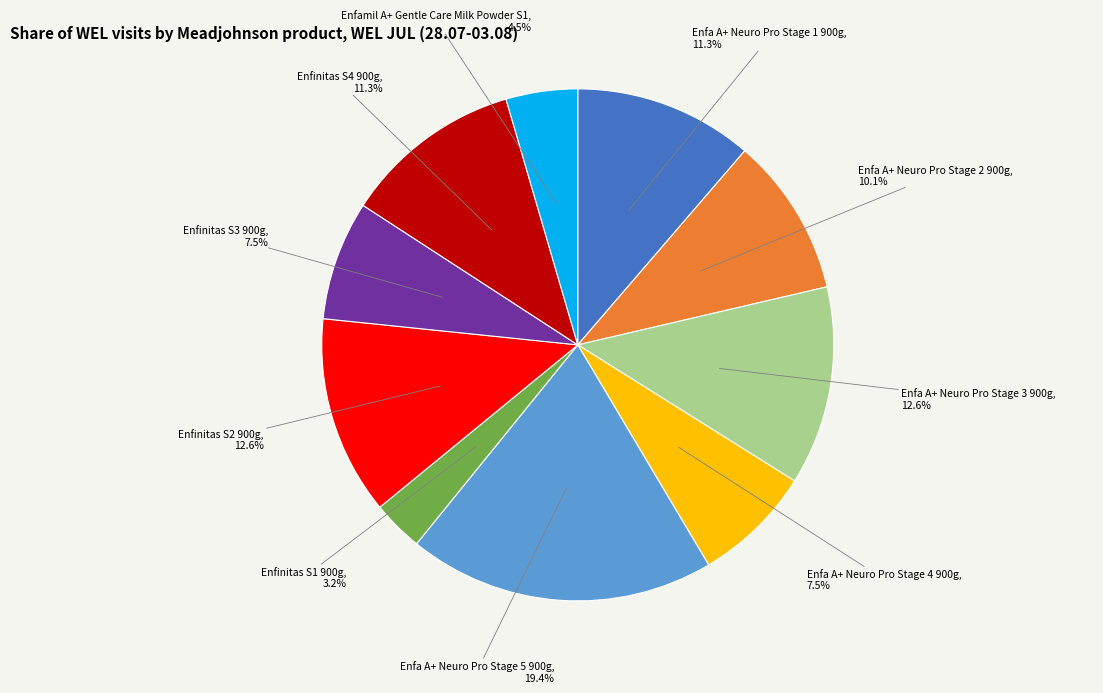

Does any single category account for the majority?

No